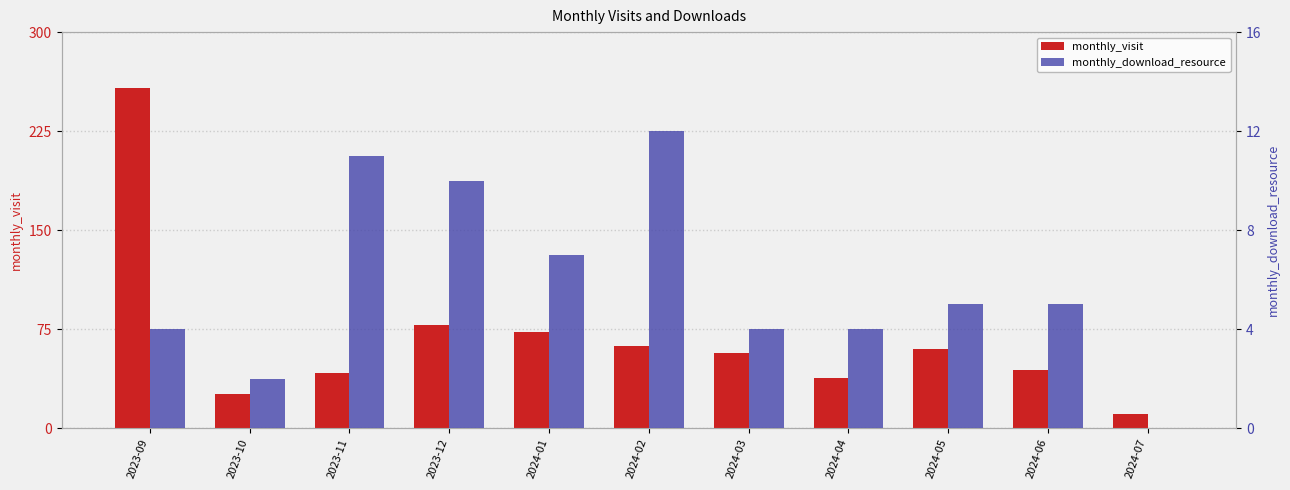

How many bars are there in total?

22